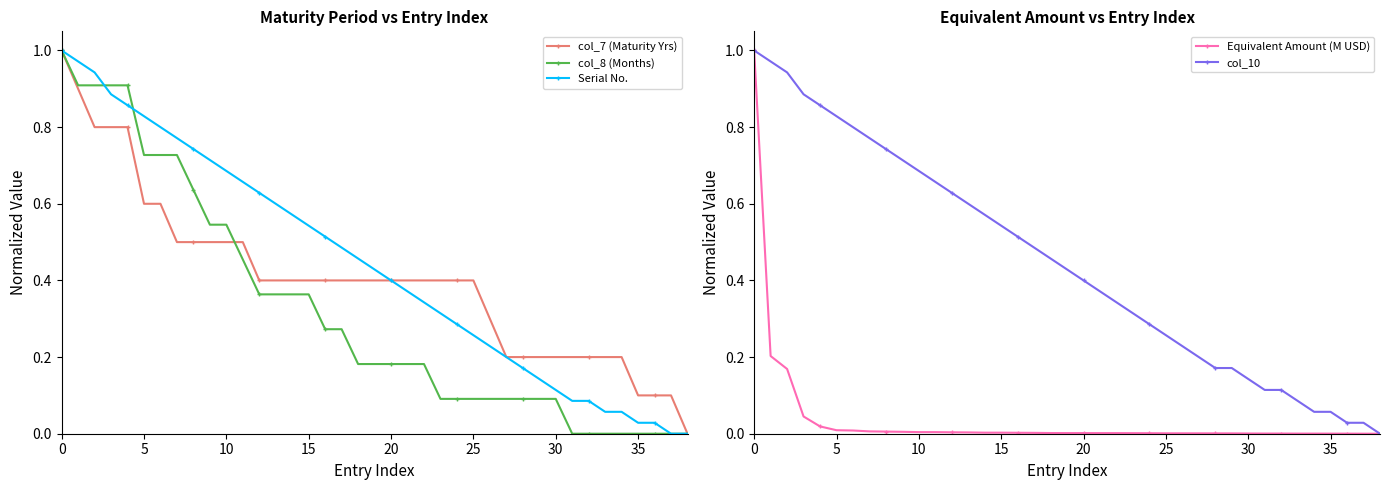

Between which two adjacent categories do col_8 (Months) and col_7 (Maturity Yrs) first intersect?

10 and 11